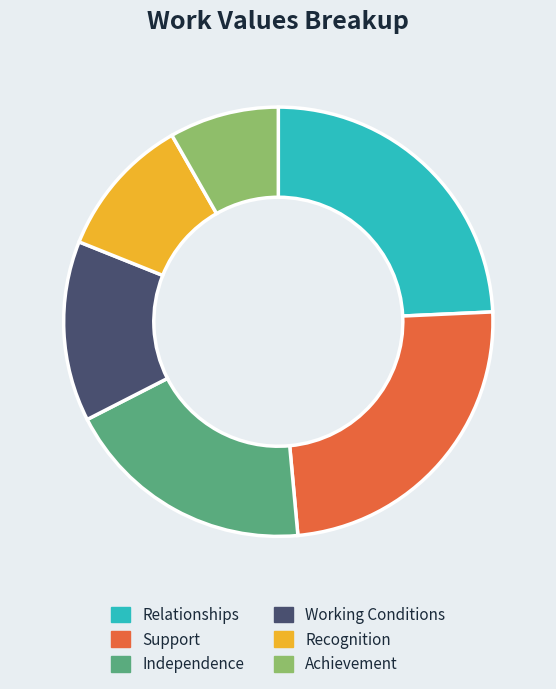

Do Independence and Support together represent more than half of the pie?

No